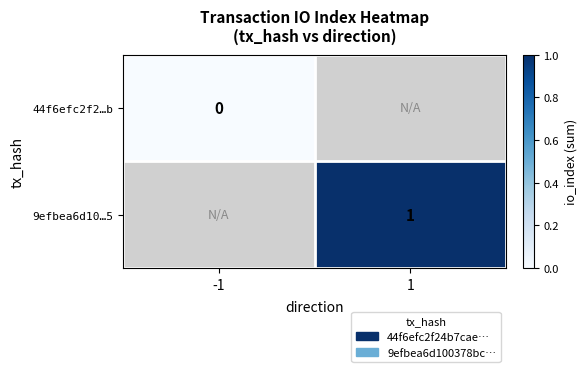

At which category does the chart reach its peak across all series?

1